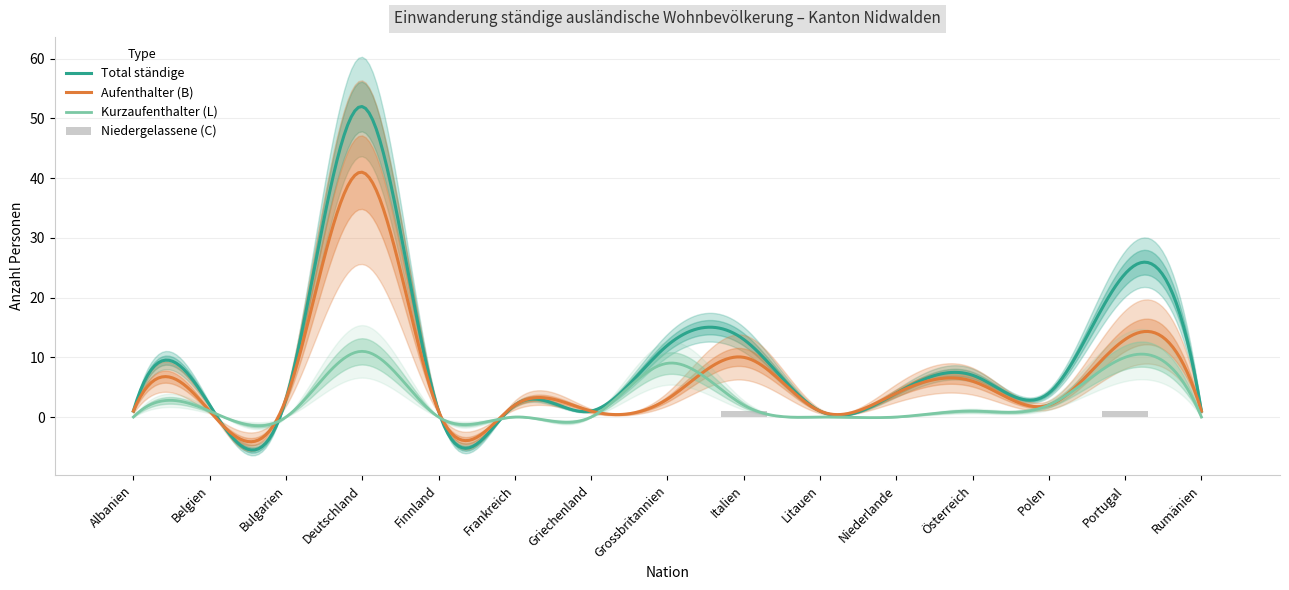

True or false: Total ständige has a value of 11 at Österreich.

False